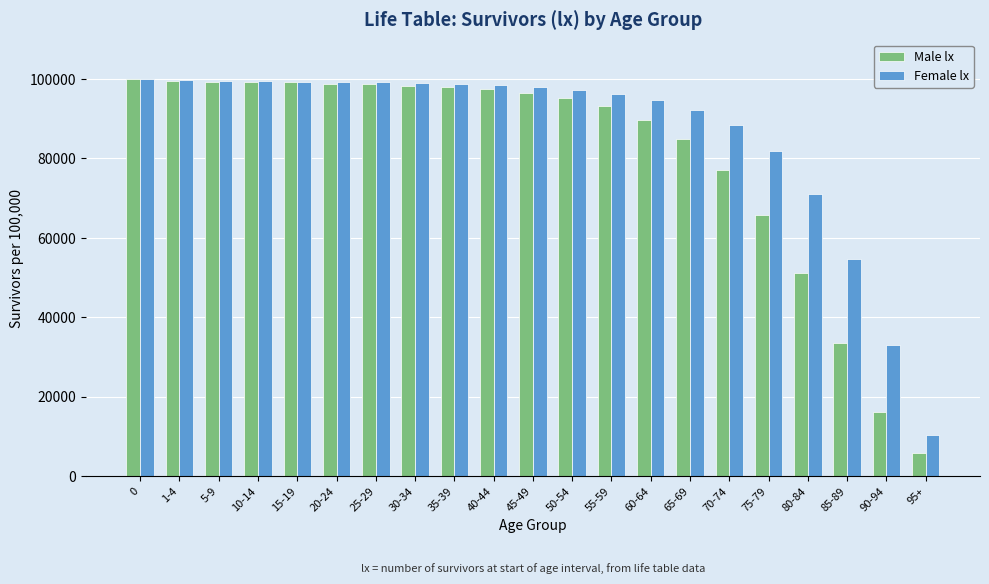

What is the total value across all series at 45-49?

194654